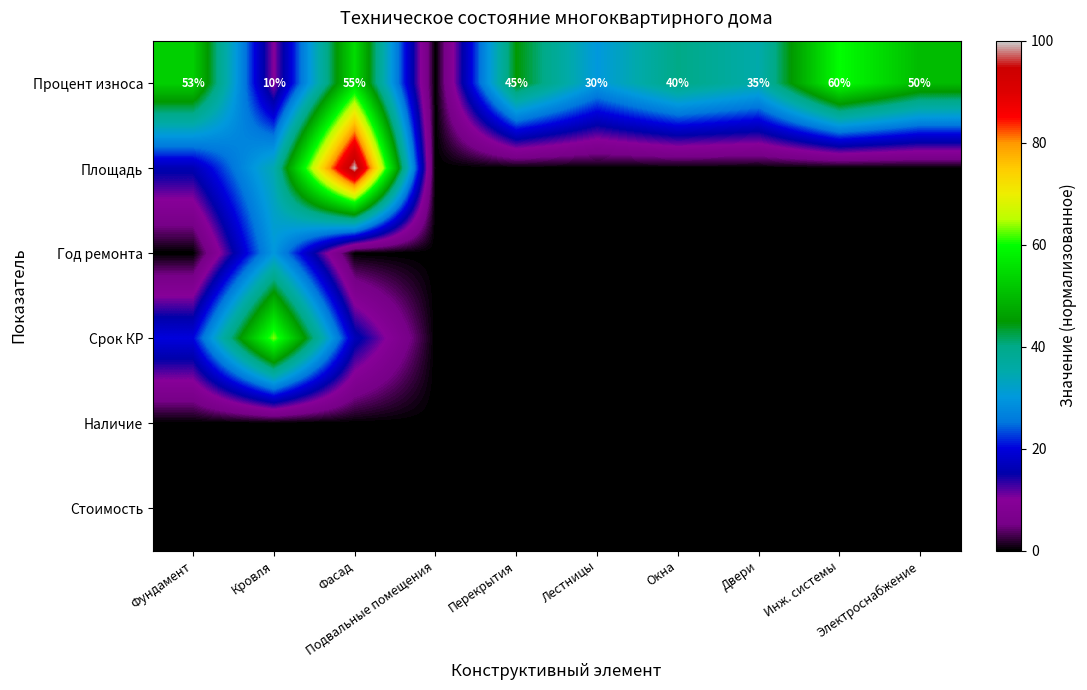

The Наличие series shows 0.0 at Фундамент. True or false?

True